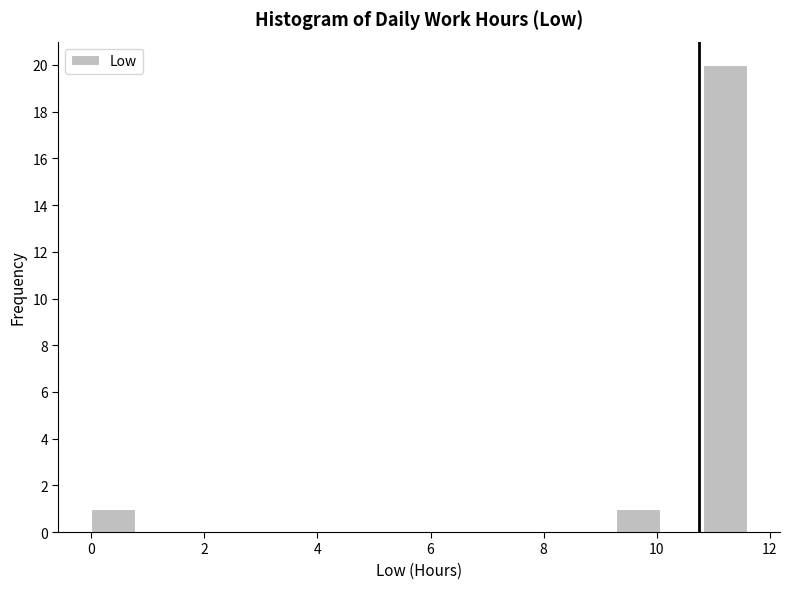

Read against the x-axis, roughly where is the centre of the tallest bar?

11.2